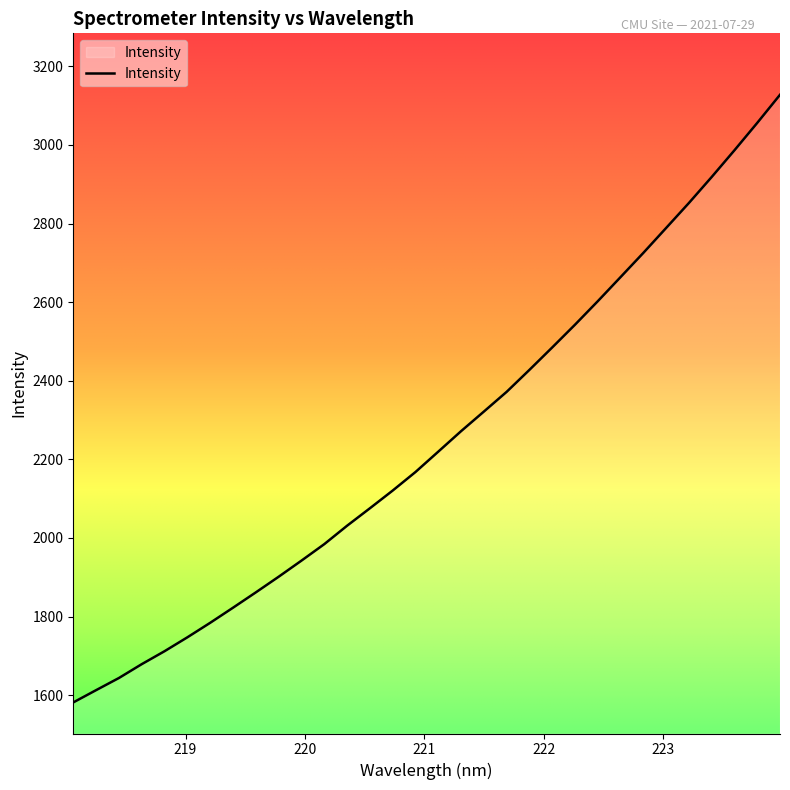

What is the maximum value shown in the chart?

3127.6